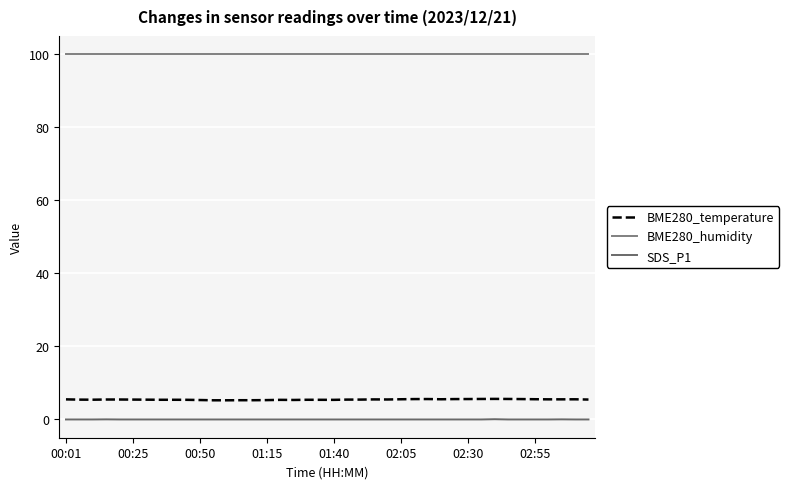

List the series in order of their peak value, lowest first.

SDS_P1, BME280_temperature, BME280_humidity